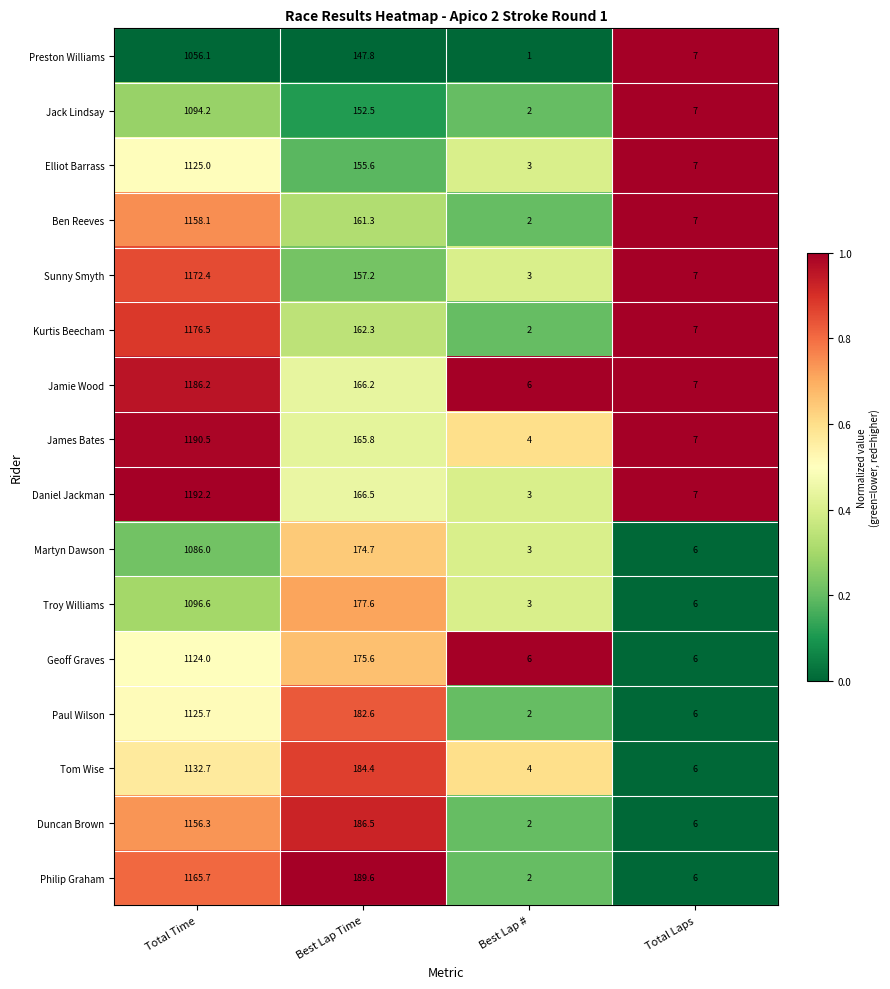

At which category is the sum across all series the highest?

Total Time